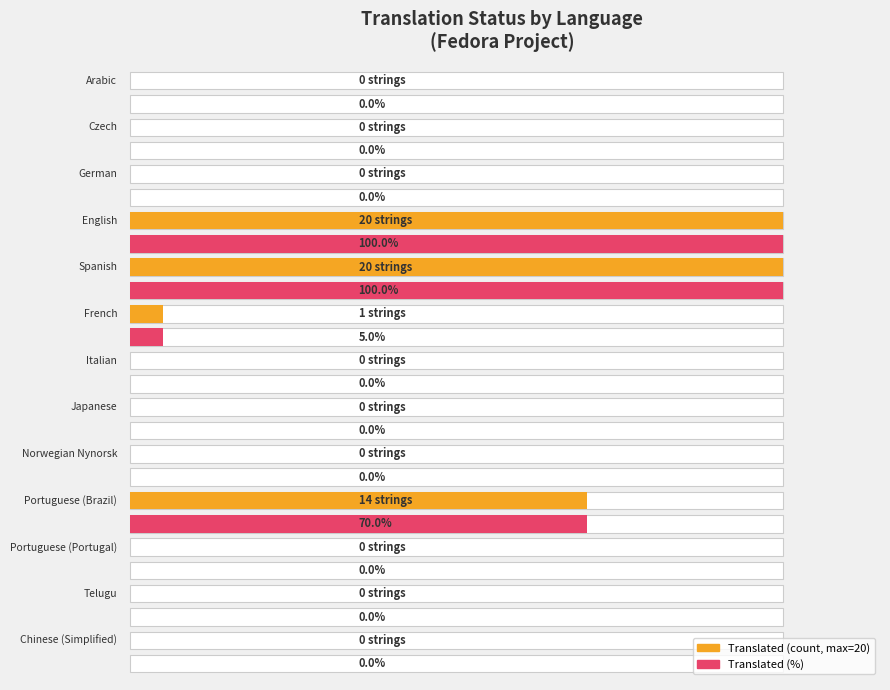

List the labels in order of translated value, smallest first.

Arabic, Czech, German, Italian, Japanese, Norwegian Nynorsk, Portuguese (Portugal), Telugu, Chinese (Simplified), French, Portuguese (Brazil), English, Spanish